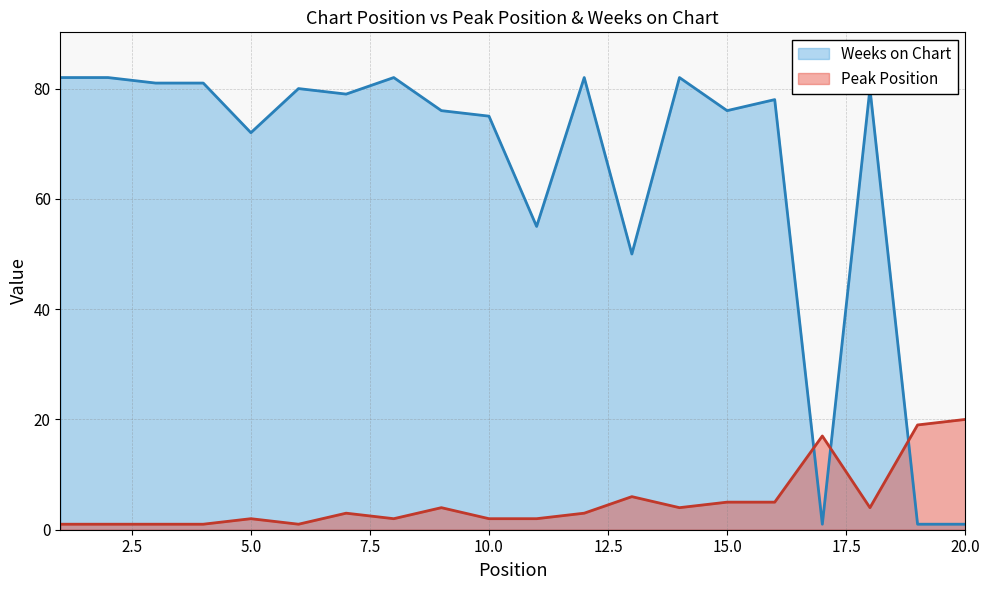

What are all the series names shown in the legend?

Weeks on Chart, Peak Position